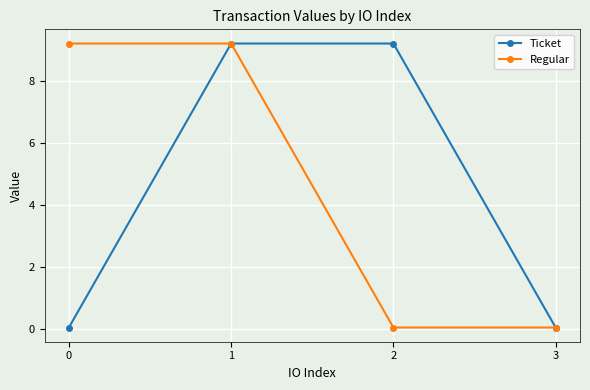

What is the total value across all series at 3?

0.1